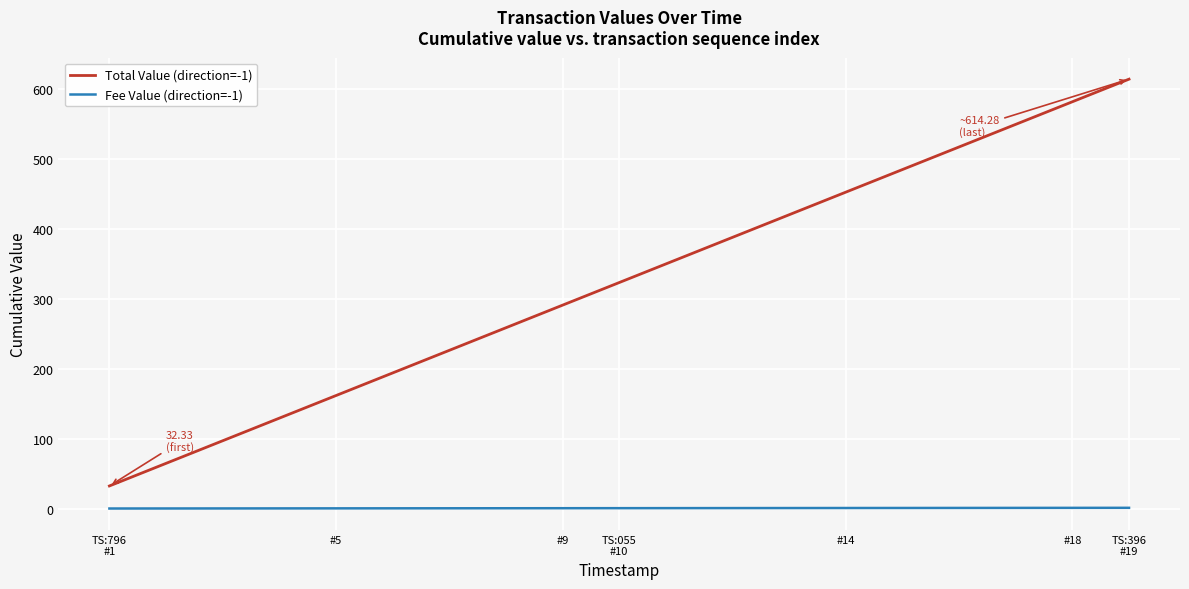

Which series has the widest spread of values?

Total Value (direction=-1)